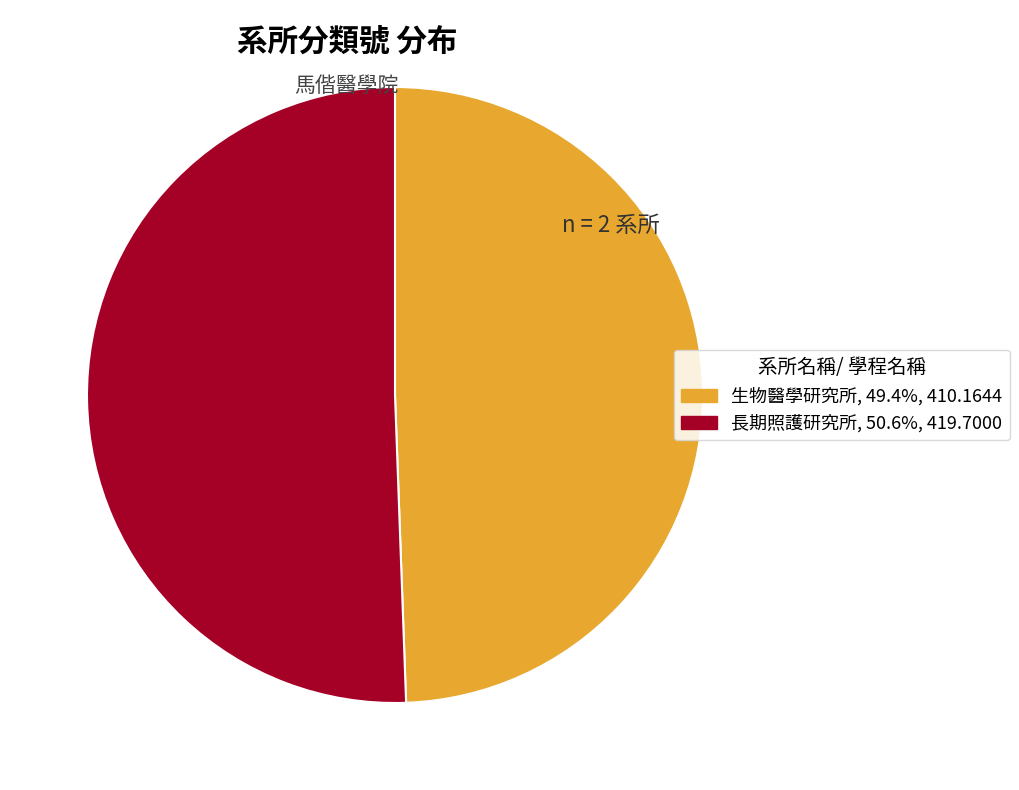

Rank the categories by value from lowest to highest.

生物醫學研究所, 長期照護研究所